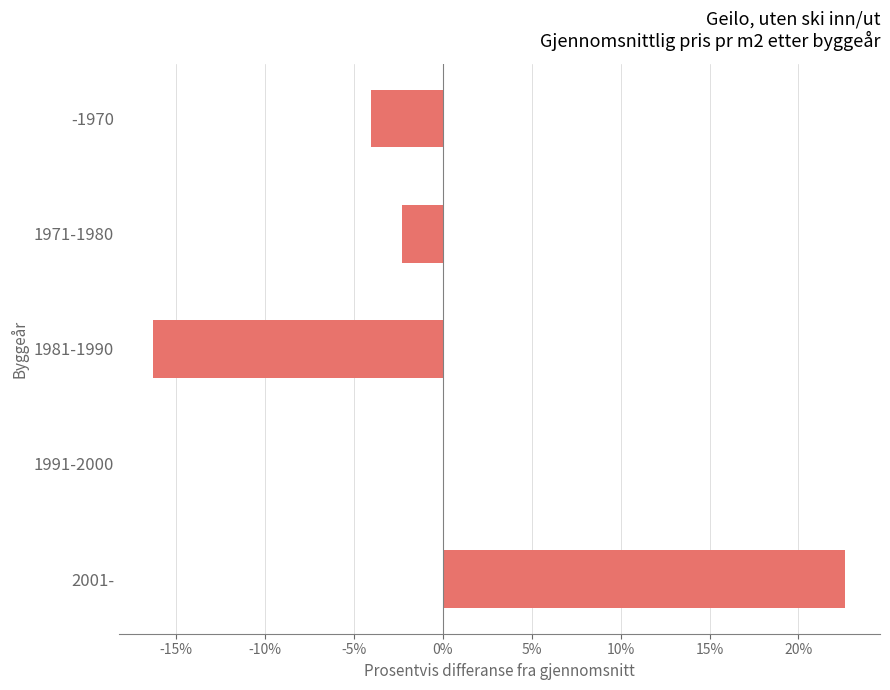

What is the change in value from -1970 to 2001-?

+26.7